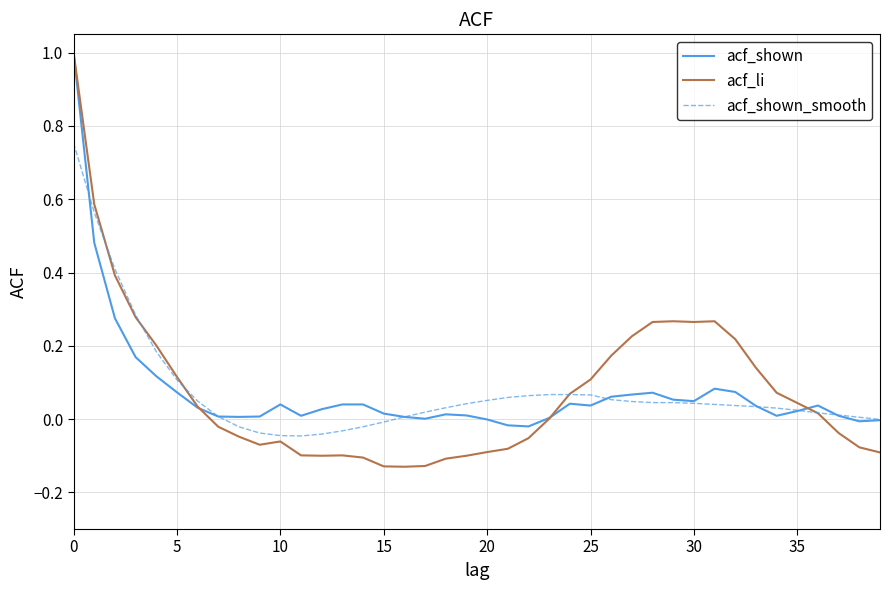

What is the maximum value shown in the chart?

1.0